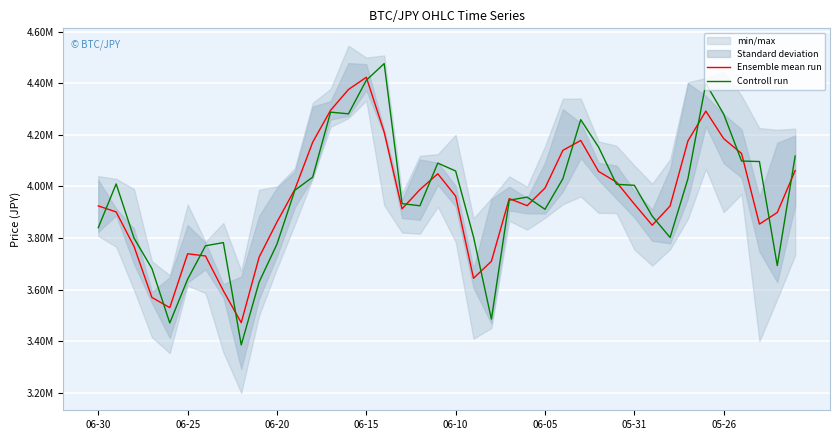

The value of Controll run at 27 is 7634616.9. True or false?

False